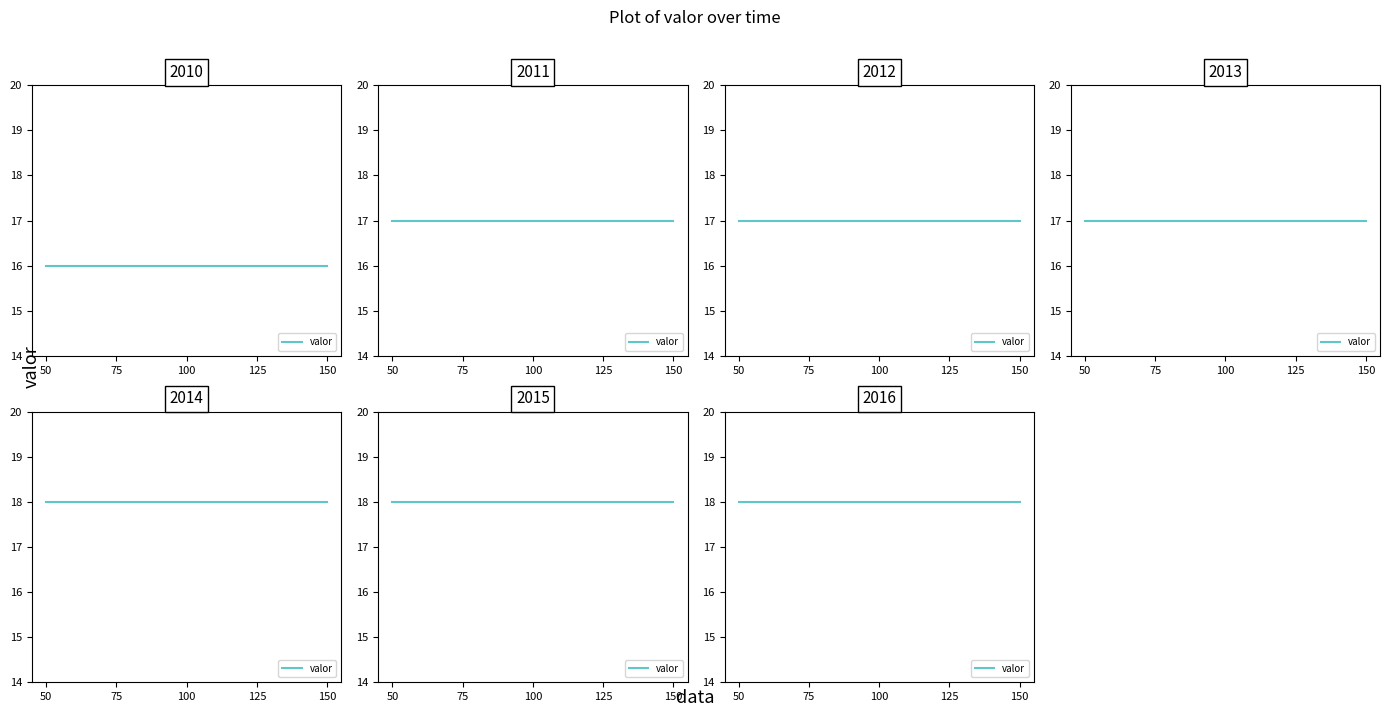

What is the value of the 5th point from the left?

18